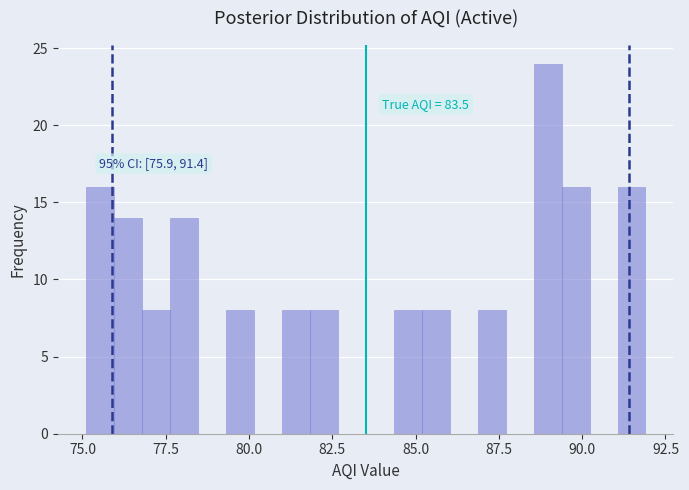

Around what value on the x-axis is the tallest bar? Give the approximate position of its centre, as read against the axis.

89.0